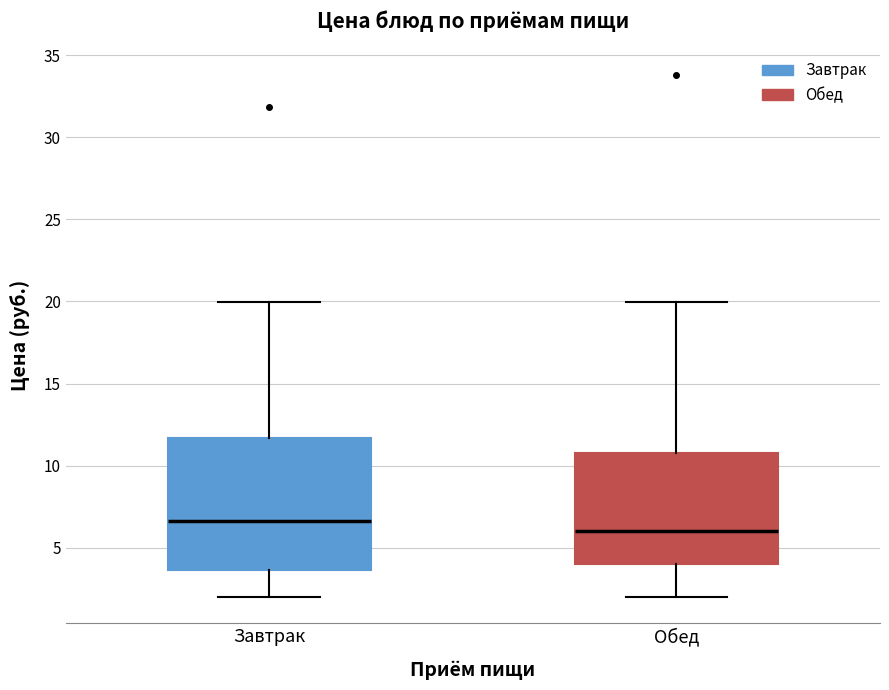

Reading left to right, read every box against the y-axis: the position of its median line, the range the box covers, and the ends of its whiskers. The values are not printed on the chart, so give them approximately, as read against the axis.

Завтрак: median 6.5, box 3.5 to 11.5, whiskers 2.0 to 20.0
Обед: median 6.0, box 4.0 to 11.0, whiskers 2.0 to 20.0